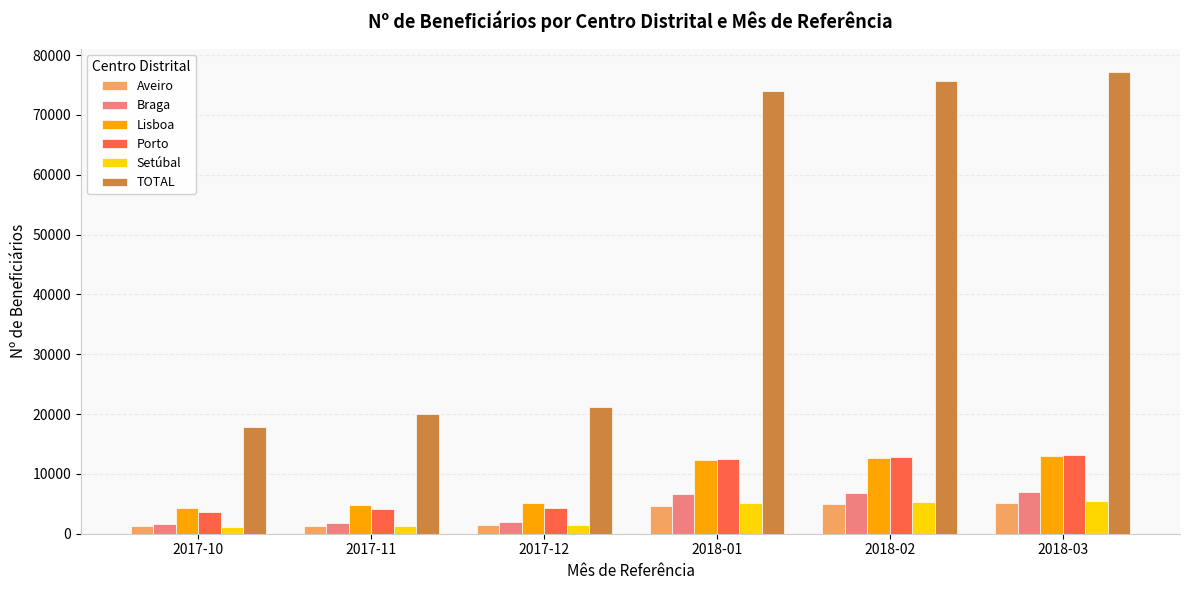

Is the value of Setúbal at 2017-10 greater than the value of Porto at 2018-03?

No